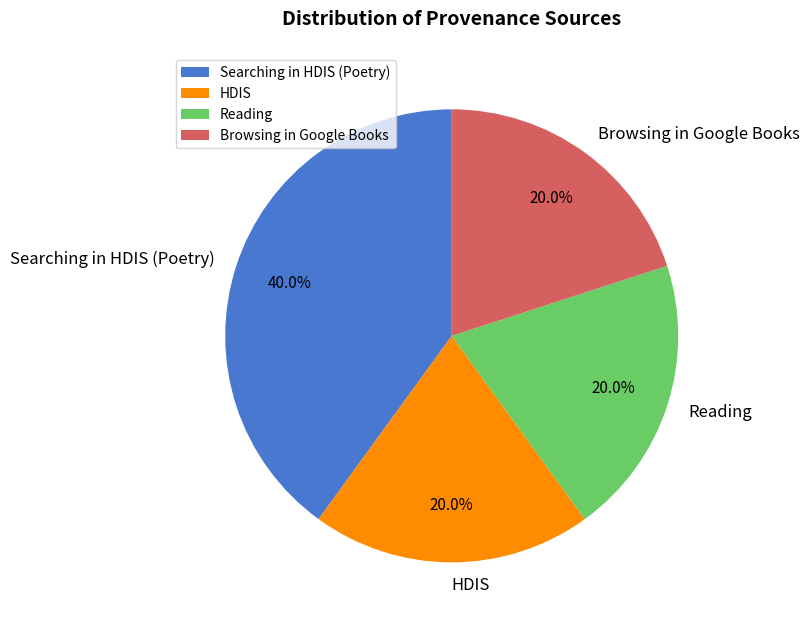

The HDIS slice represents 8% of the pie. True or false?

False